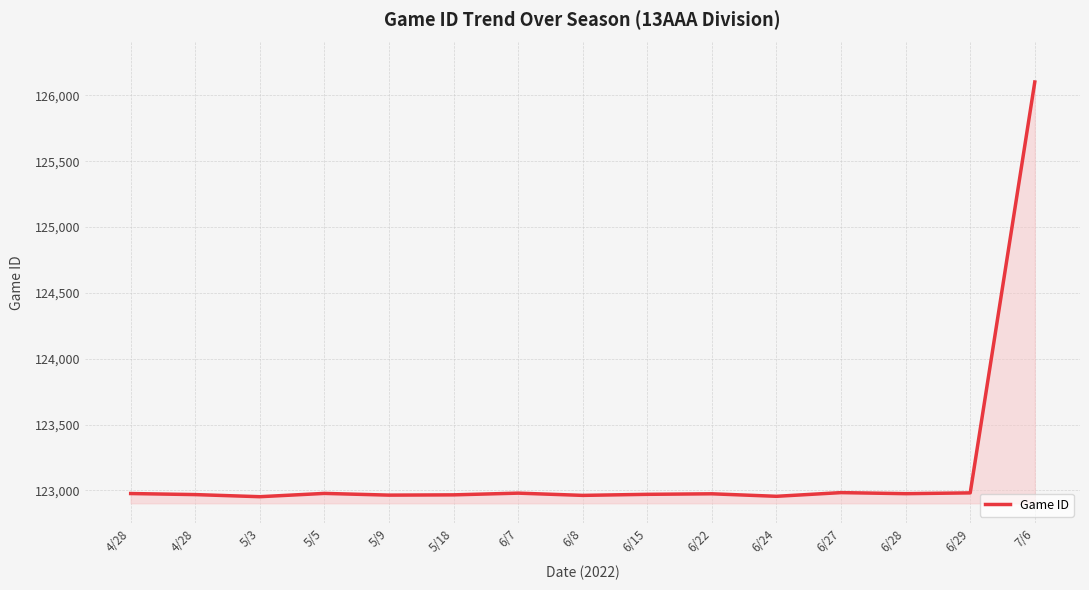

What is the ratio of the value at 4/28 to the value at 6/29?

1.0